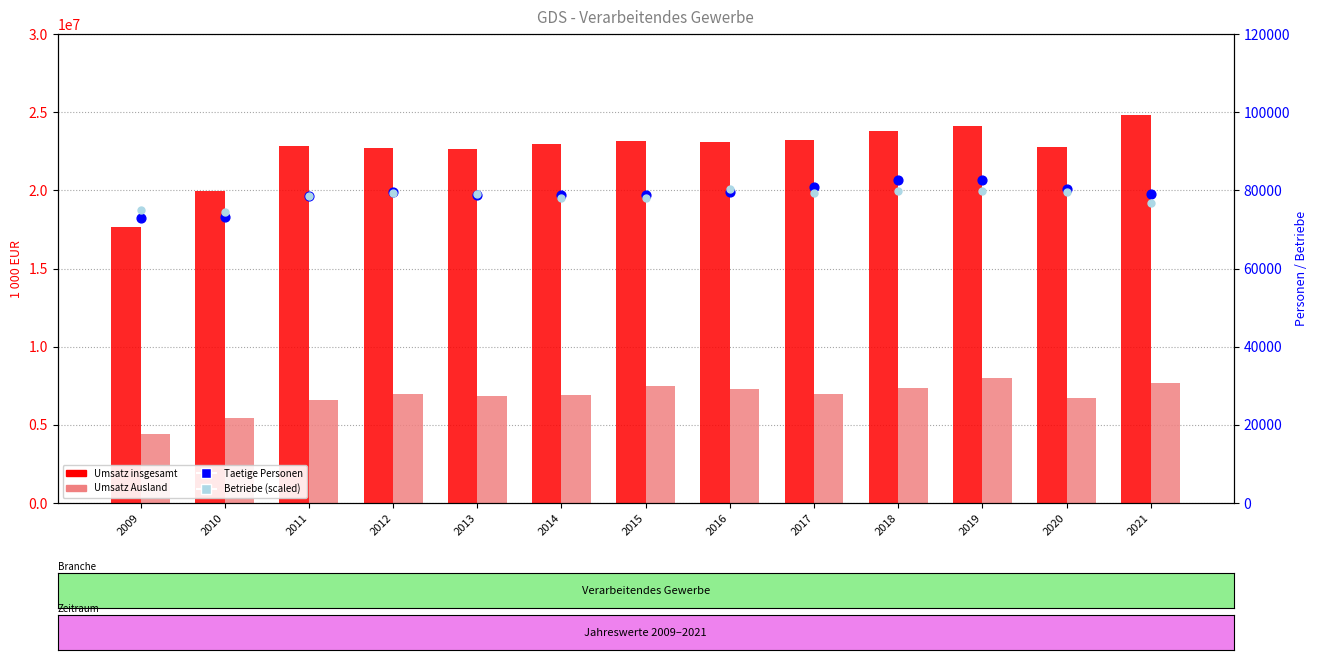

What is the total value across all series at 2021?

32644732